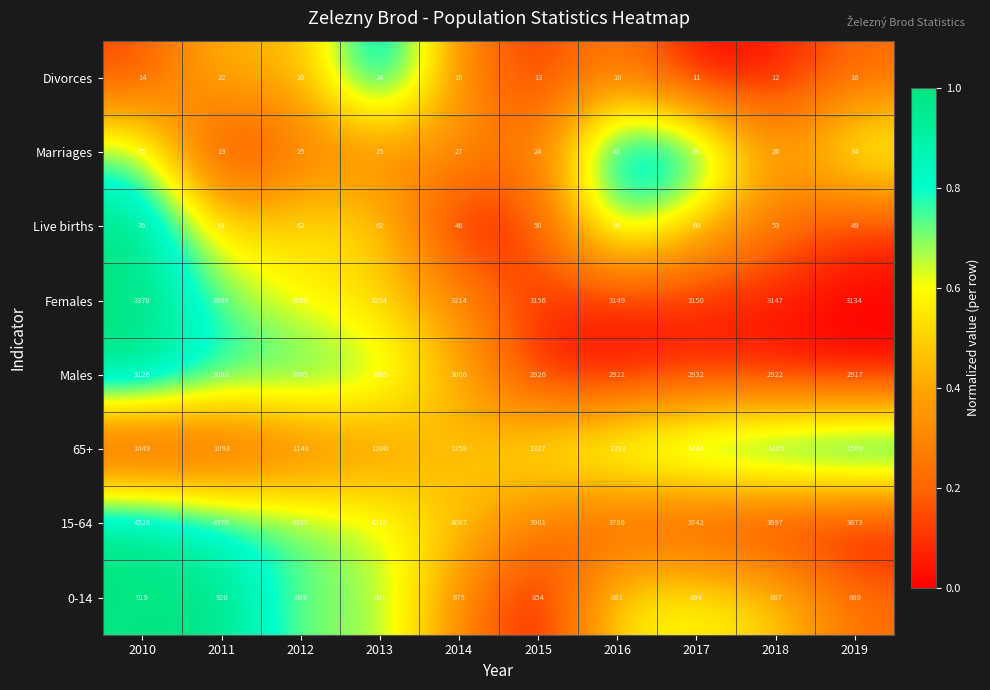

Between 2017 and 2019, which series saw the biggest shift?

15-64